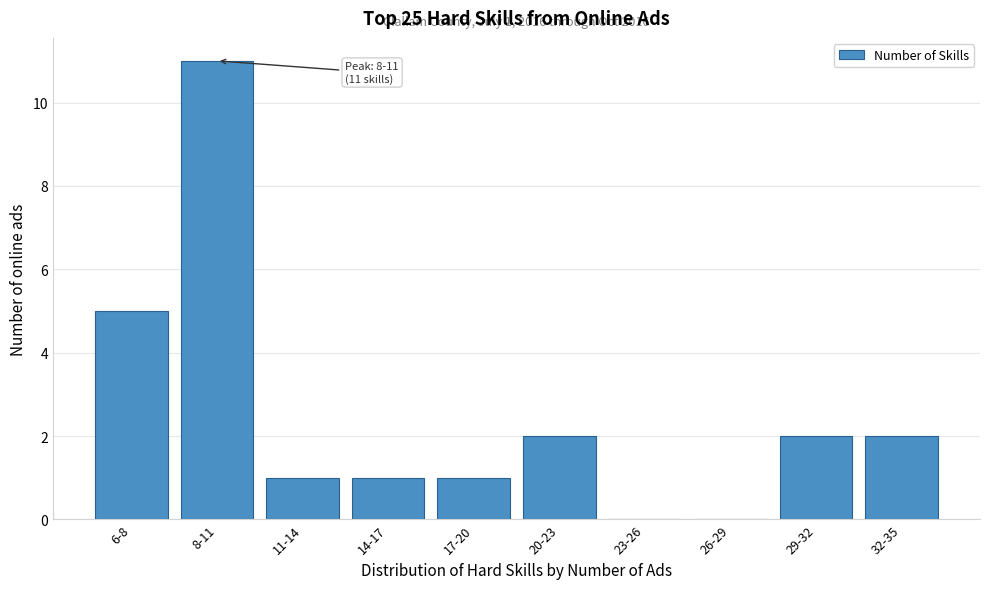

Reading right to left, list all the values displayed in this chart.

32-35=2	29-32=2	26-29=0	23-26=0	20-23=2	17-20=1	14-17=1	11-14=1	8-11=11	6-8=5